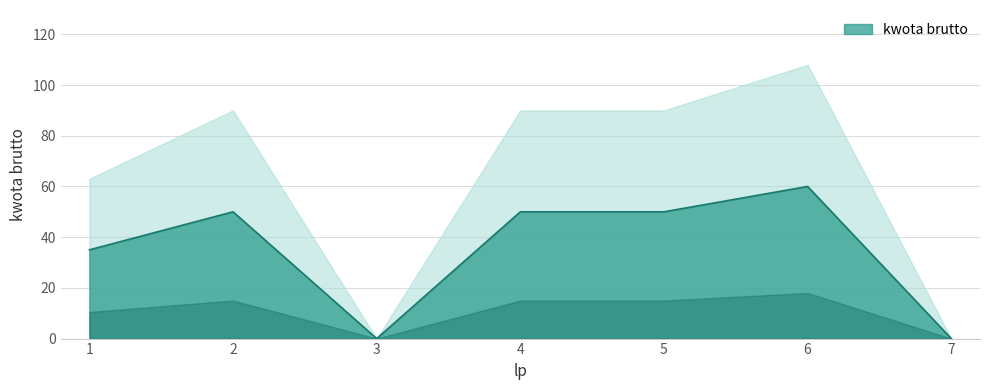

How many series are shown in this chart?

1